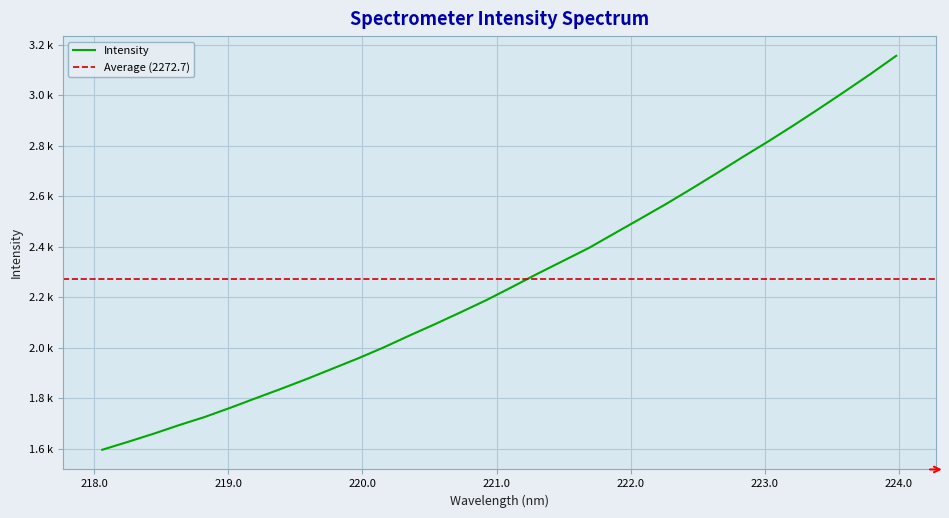

Reading left to right, transcribe all the data shown in this chart.

218.0596=1595.8	218.2508=1627.1	218.442=1659.2	218.6332=1693.5	218.8244=1725.8	219.0156=1762.3	219.2067=1800.5	219.3979=1838.2	219.589=1877.1	219.7801=1917.9	219.9712=1958.7	220.1623=2002.2	220.3533=2049.0	220.5444=2094.3	220.7354=2141.3	220.9264=2189.3	221.1174=2241.2	221.3083=2294.0	221.4993=2344.9	221.6902=2395.9	221.8812=2453.7	222.0721=2511.2	222.263=2569.3	222.4538=2629.9	222.6447=2692.2	222.8355=2755.7	223.0264=2817.6	223.2172=2881.9	223.408=2948.2	223.5987=3015.9	223.7895=3085.0	223.9802=3156.6